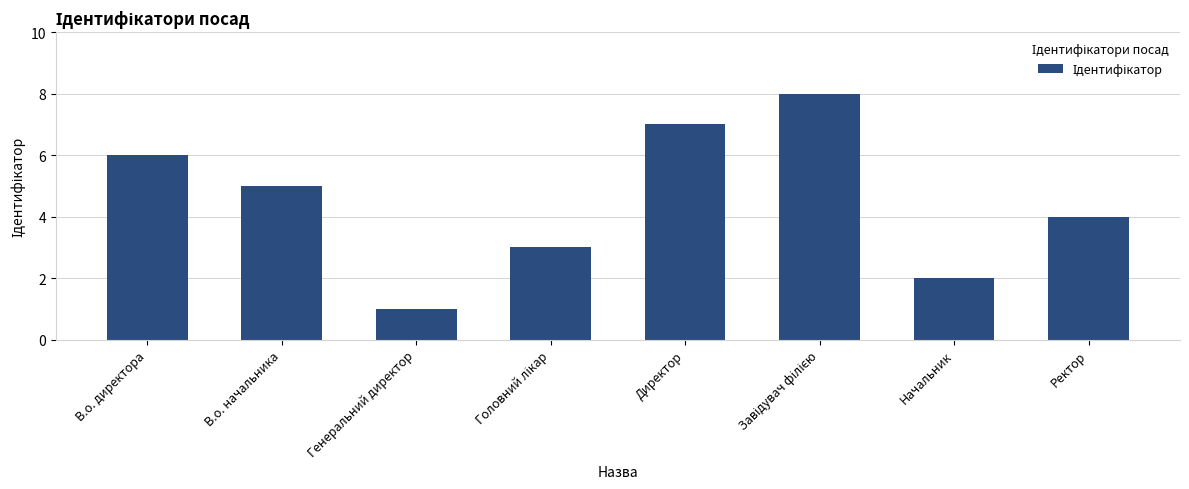

Are the bars horizontal?

No